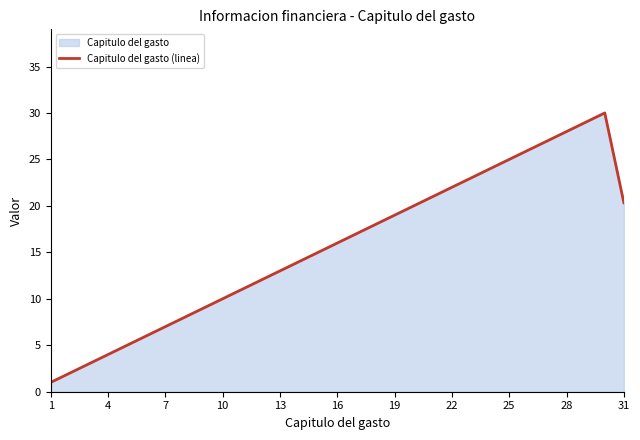

What is the difference between the maximum and minimum values?

29.0